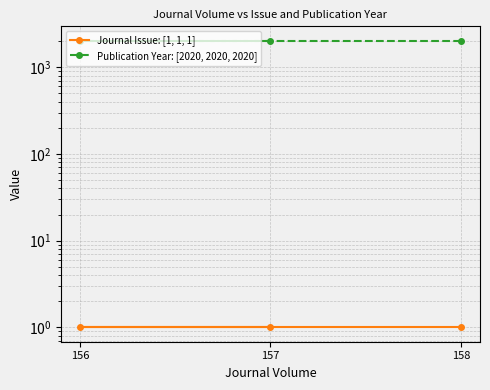

Count the number of categories in the chart.

3